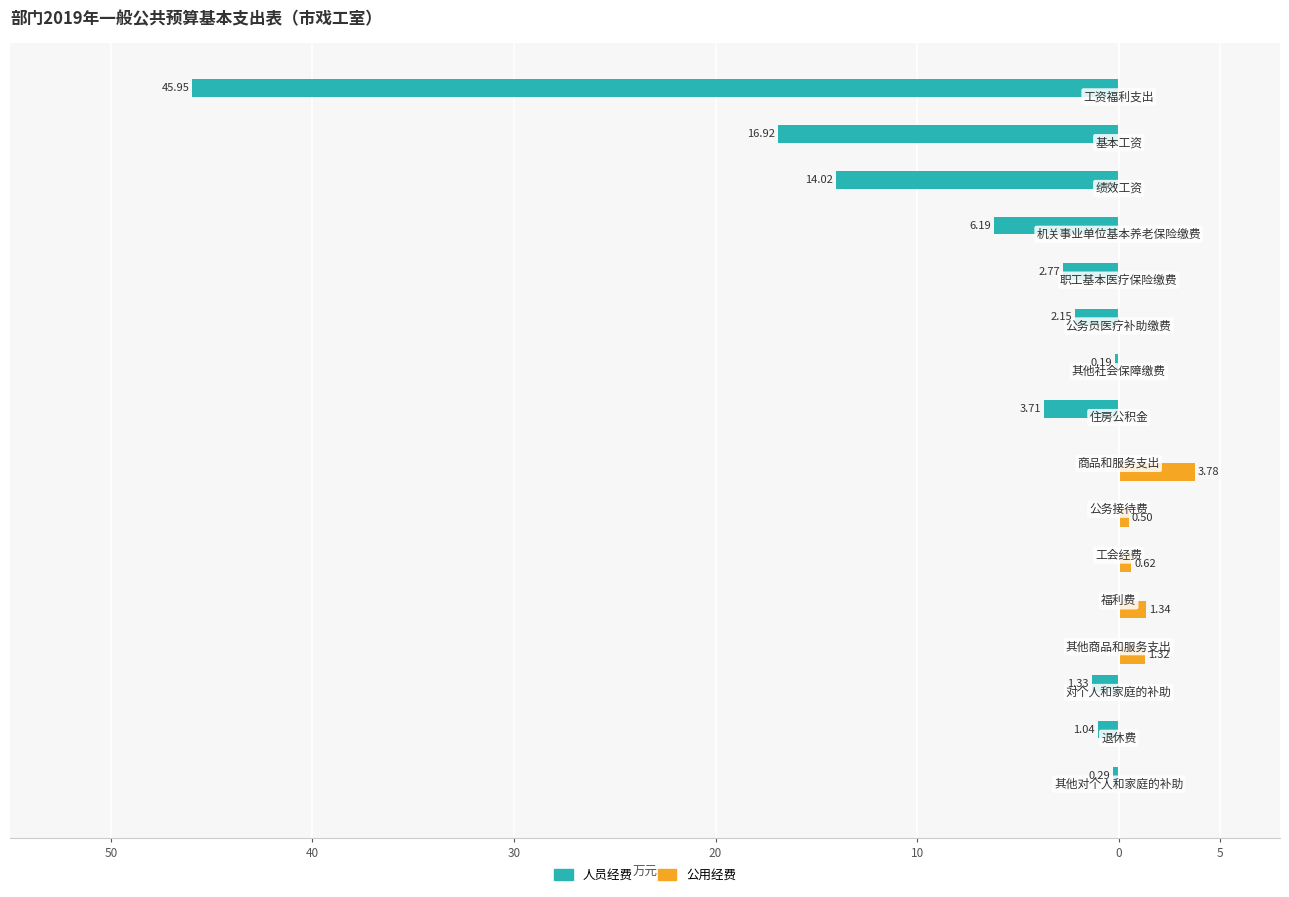

What are all the series names shown in the legend?

人员经费, 公用经费